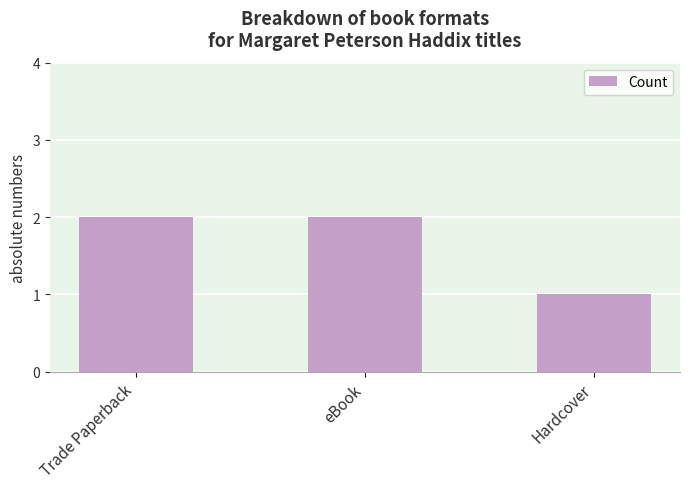

Reading left to right, what are all the values shown in this chart?

Trade Paperback=2	eBook=2	Hardcover=1